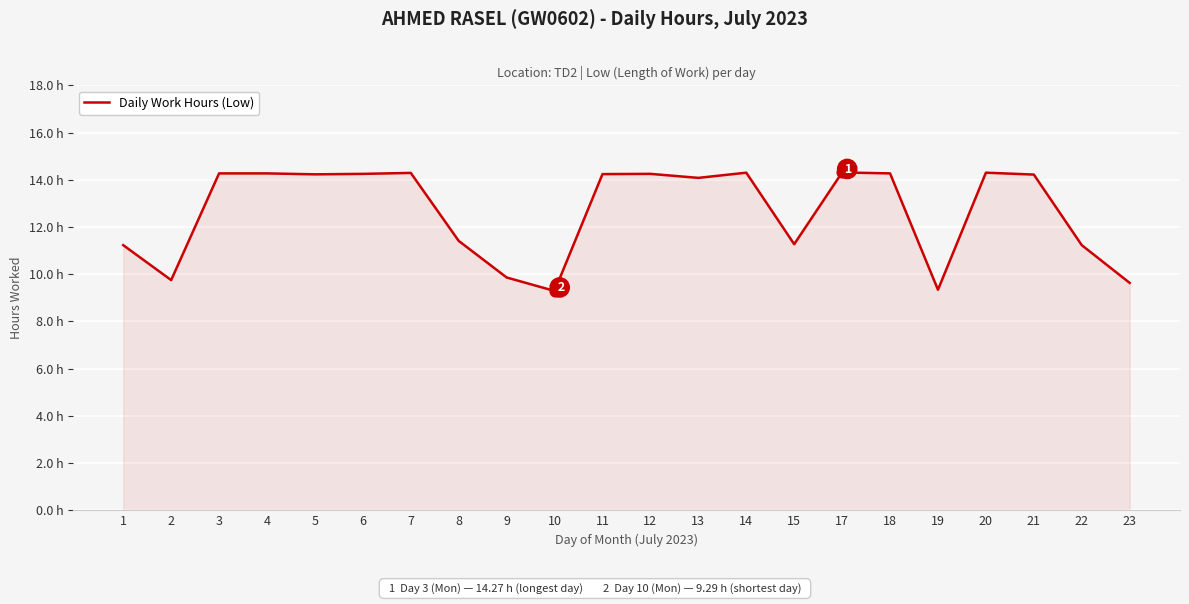

Approximately how many times larger is the value at 6 compared to 14?

1.0